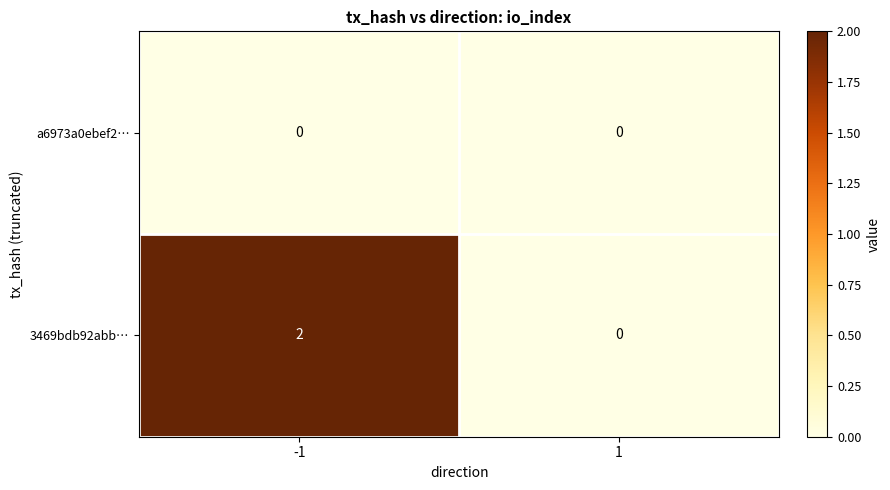

How many series are shown in this chart?

2